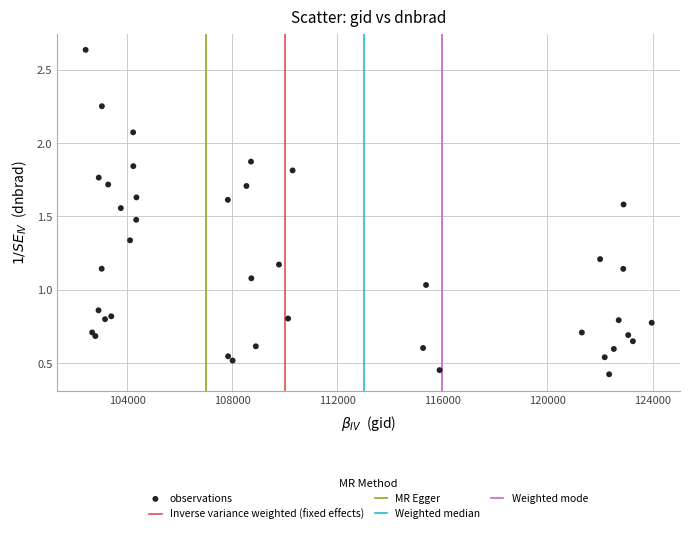

What is the range of X values (max minus min)?

21545.0